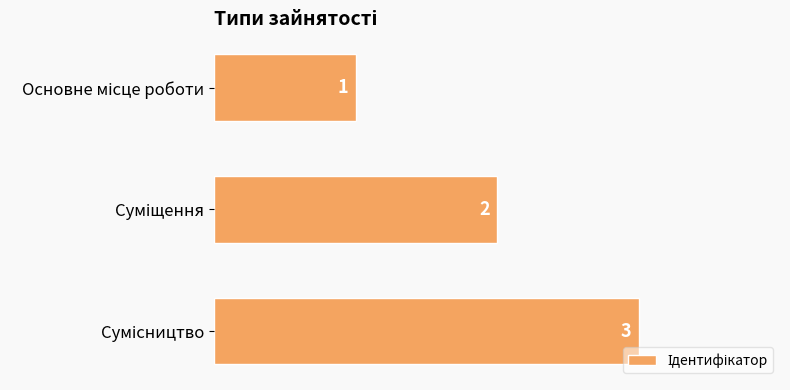

Count the number of data series in this chart.

1